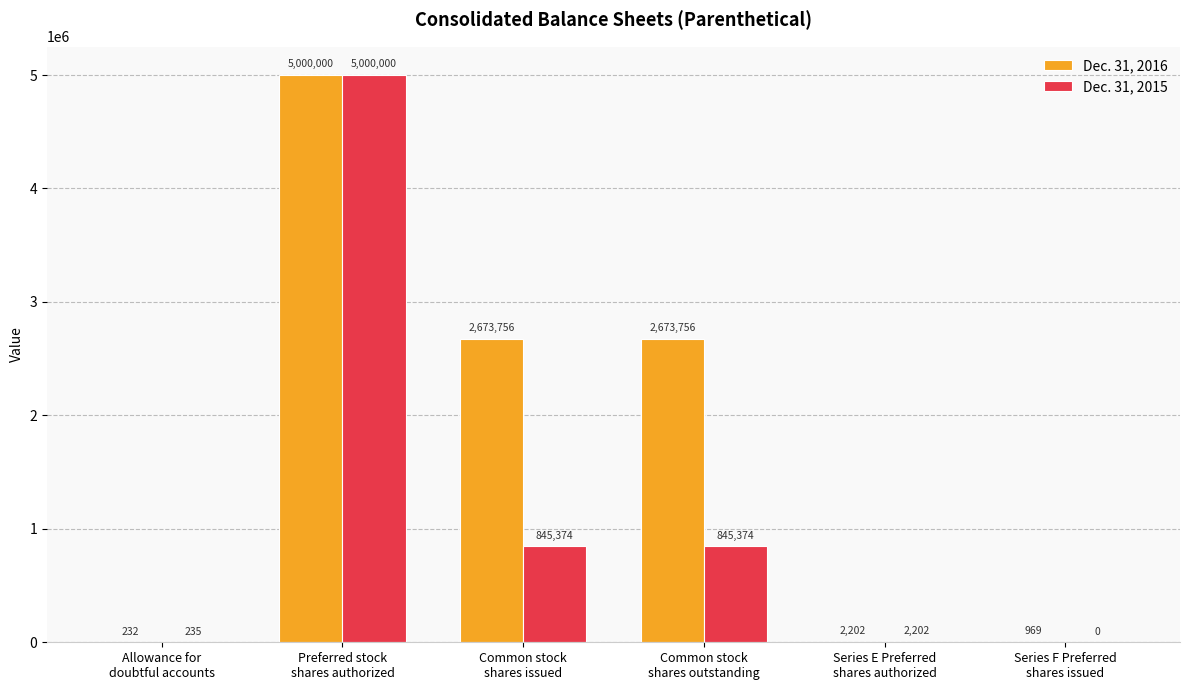

What is the highest value of the Dec. 31, 2016 series?

5000000